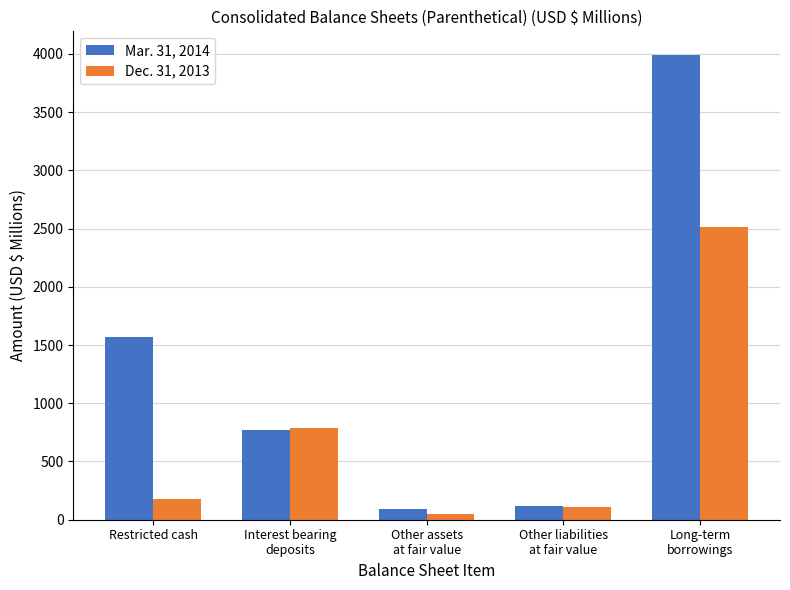

Which series has the widest spread of values?

Mar. 31, 2014